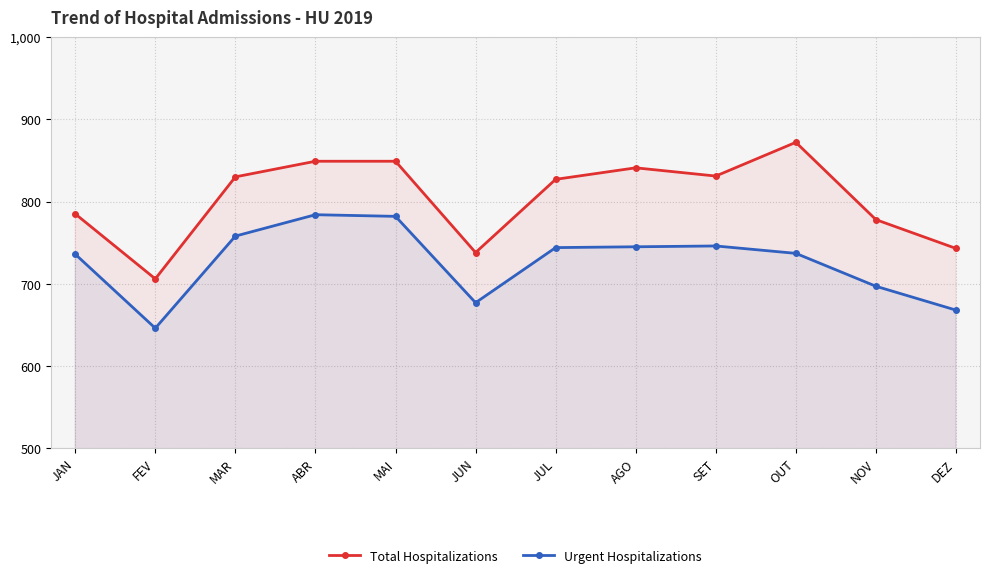

Reading left to right, what are all the values shown in this chart?

Total Hospitalizations: JAN=785	FEV=706	MAR=830	ABR=849	MAI=849	JUN=738	JUL=827	AGO=841	SET=831	OUT=872	NOV=778	DEZ=743
Urgent Hospitalizations: JAN=736	FEV=646	MAR=758	ABR=784	MAI=782	JUN=677	JUL=744	AGO=745	SET=746	OUT=737	NOV=697	DEZ=668